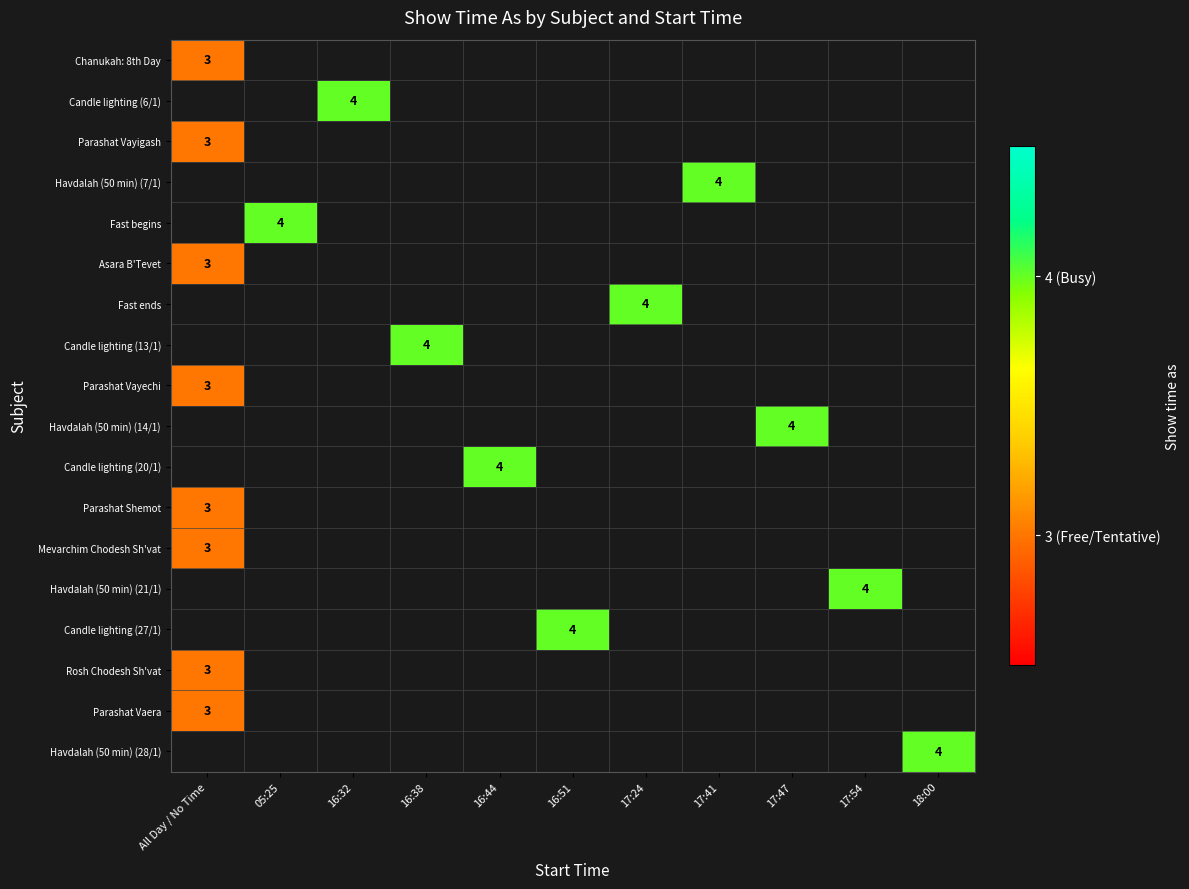

At which category does the chart reach its peak across all series?

16:32